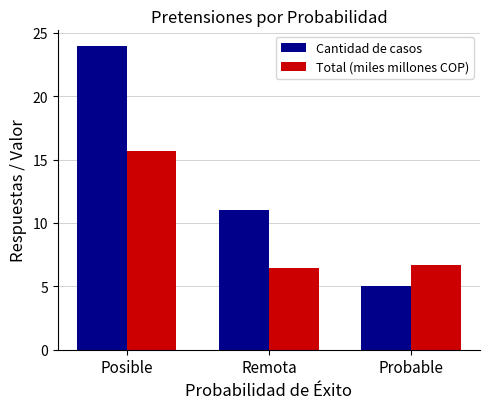

List the series in order of their overall mean, highest first.

Cantidad de casos, Total (miles millones COP)